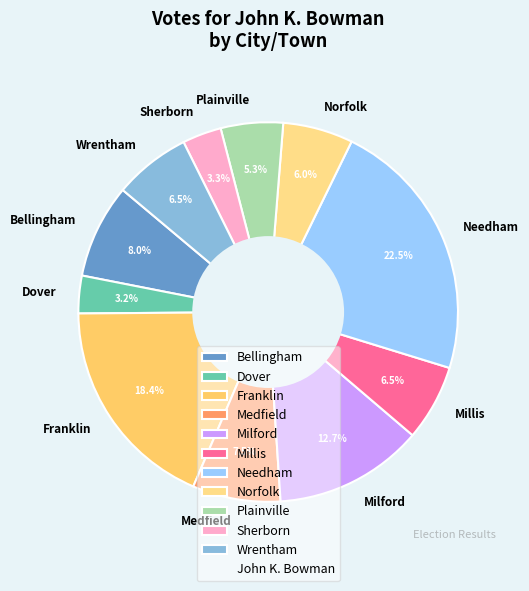

Between Sherborn and Bellingham, which is larger?

Bellingham